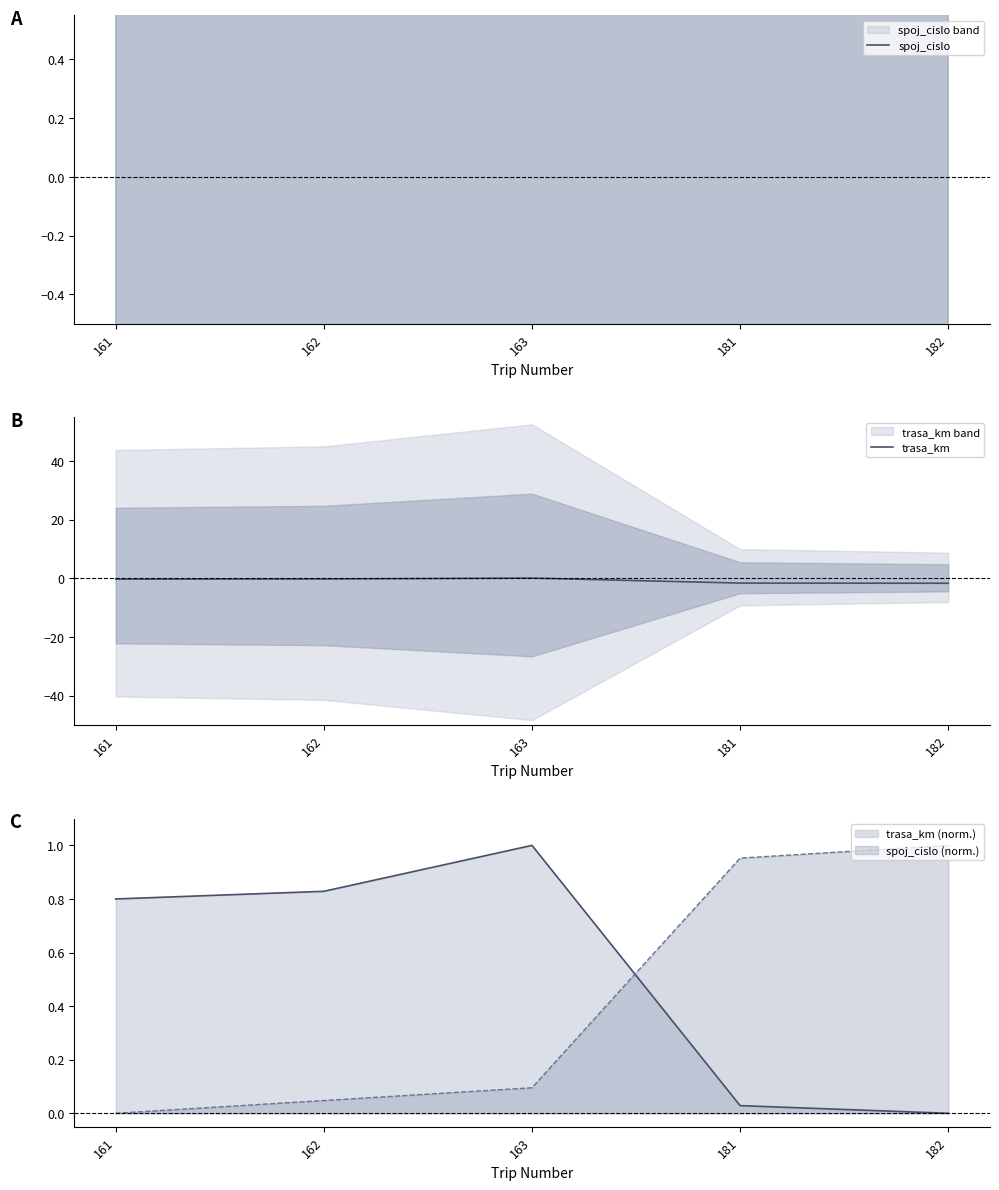

Which category has the highest value across all series?

182